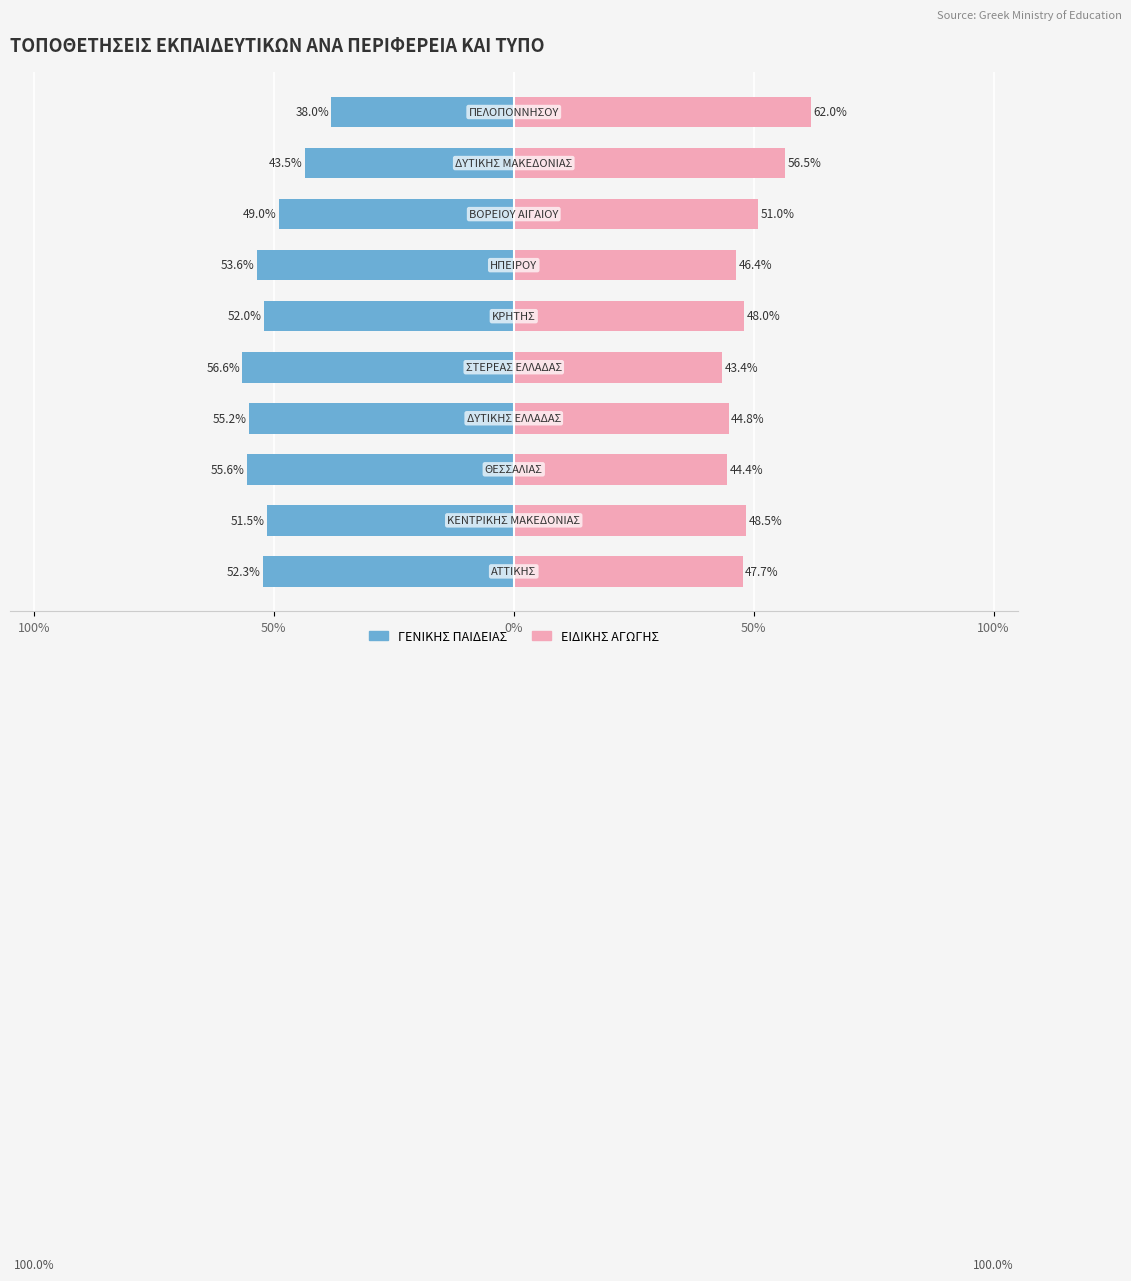

What is the difference between the highest and lowest values at 100%?

100.0